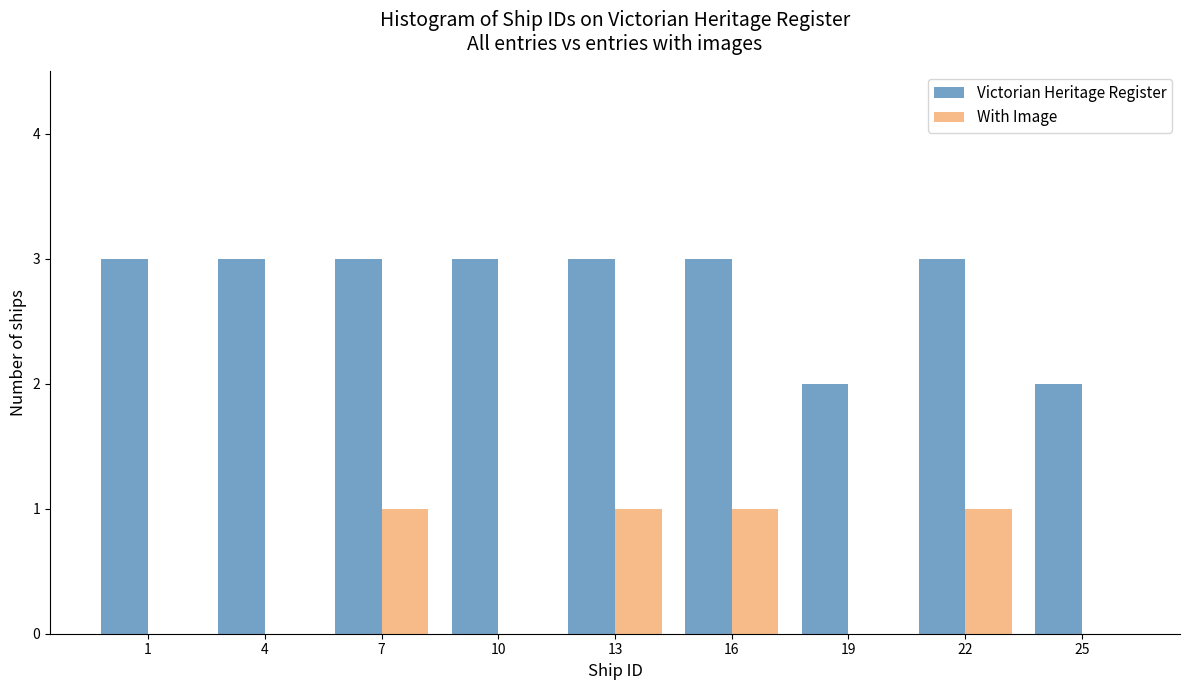

Reading right to left, extract all data points from this chart.

Victorian Heritage Register: 25=2	22=3	19=2	16=3	13=3	10=3	7=3	4=3	1=3
With Image: 25=0	22=1	19=0	16=1	13=1	10=0	7=1	4=0	1=0